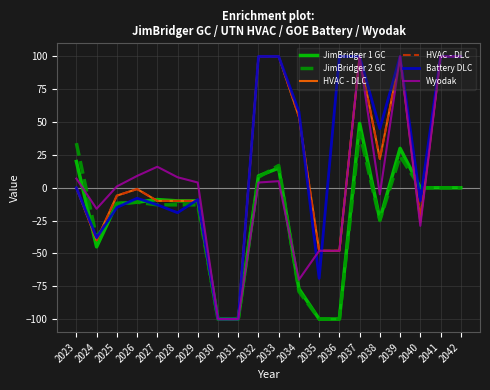

At which label does Wyodak reach its minimum?

2030